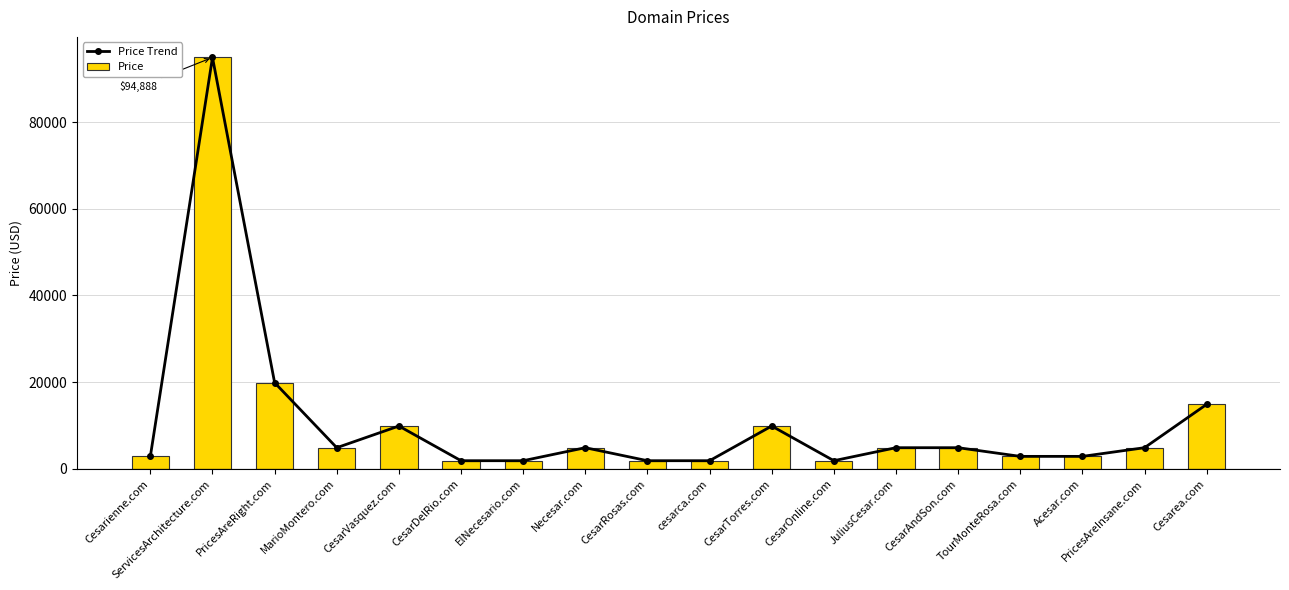

The value of Price Trend at CesarRosas.com is 1888. True or false?

True